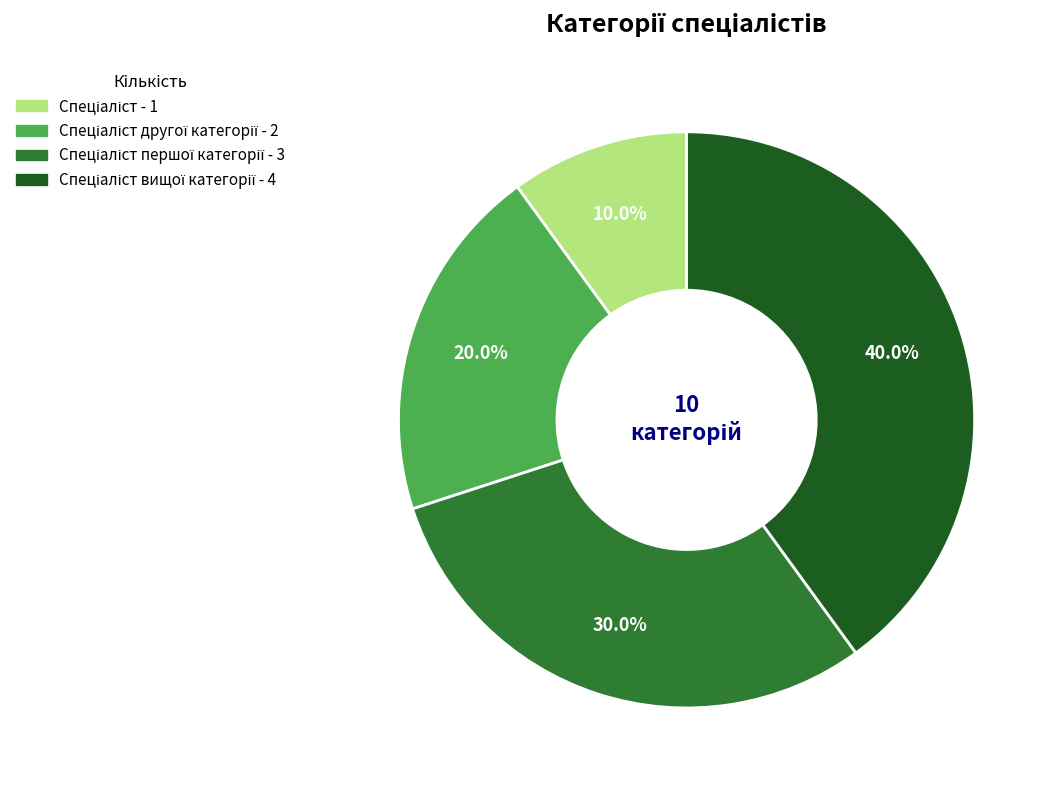

Count the number of slices in the pie.

4